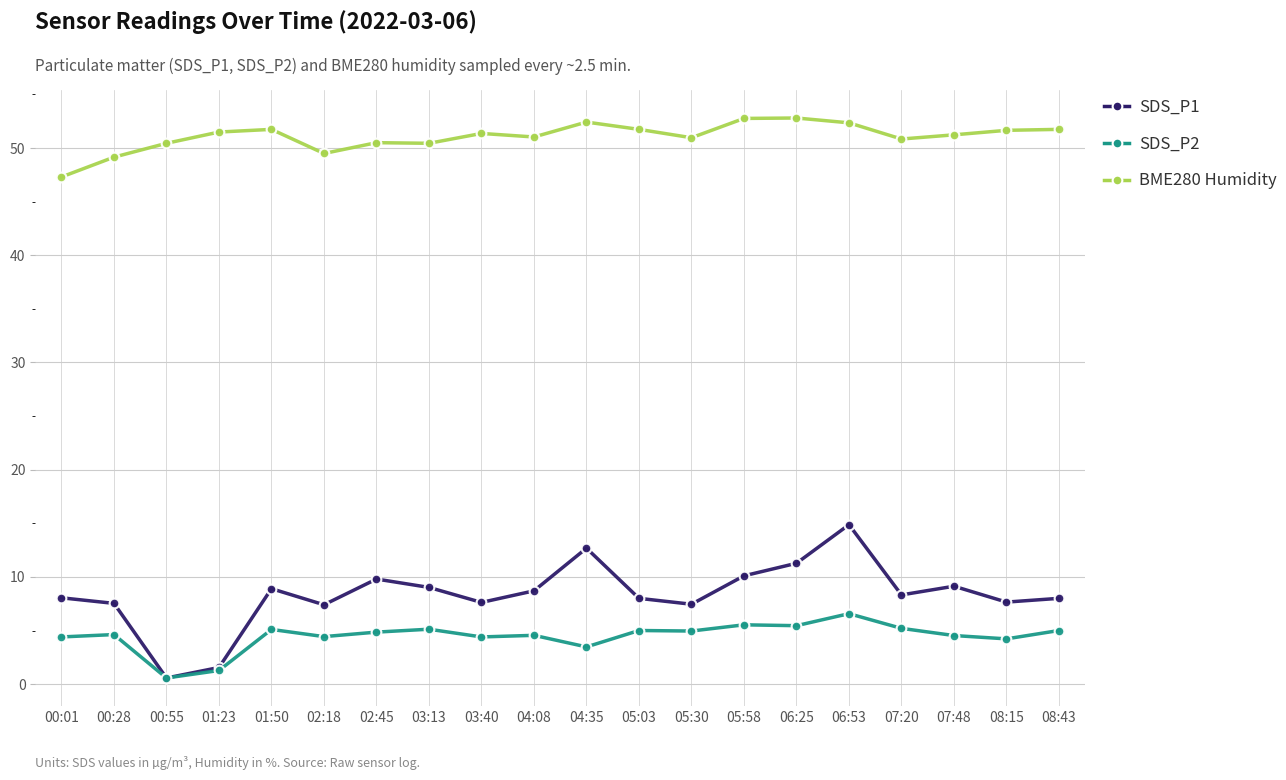

What is the maximum value shown in the chart?

52.8